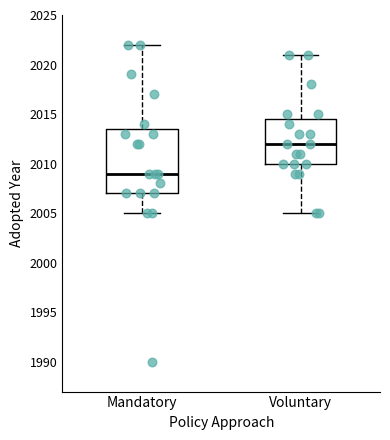

Where does the upper whisker of the box for Mandatory end on the y-axis? The values are not printed on the chart, so give them approximately, as read against the axis.

2022.0